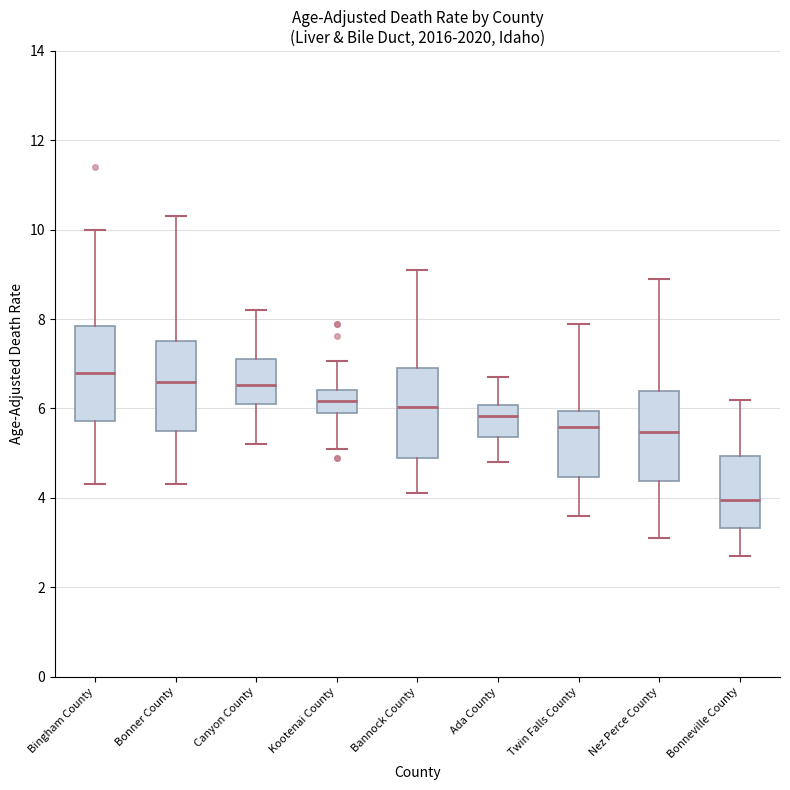

Reading left to right, read every box against the y-axis: the position of its median line, the range the box covers, and the ends of its whiskers. The values are not printed on the chart, so give them approximately, as read against the axis.

Bingham County: median 6.8, box 5.8 to 7.8, whiskers 4.4 to 10.0
Bonner County: median 6.6, box 5.4 to 7.6, whiskers 4.4 to 10.4
Canyon County: median 6.6, box 6.2 to 7.2, whiskers 5.2 to 8.2
Kootenai County: median 6.2, box 5.8 to 6.4, whiskers 5.2 to 7.0
Bannock County: median 6.0, box 4.8 to 7.0, whiskers 4.2 to 9.2
Ada County: median 5.8, box 5.4 to 6.0, whiskers 4.8 to 6.8
Twin Falls County: median 5.6, box 4.4 to 6.0, whiskers 3.6 to 8.0
Nez Perce County: median 5.4, box 4.4 to 6.4, whiskers 3.2 to 9.0
Bonneville County: median 4.0, box 3.4 to 5.0, whiskers 2.8 to 6.2